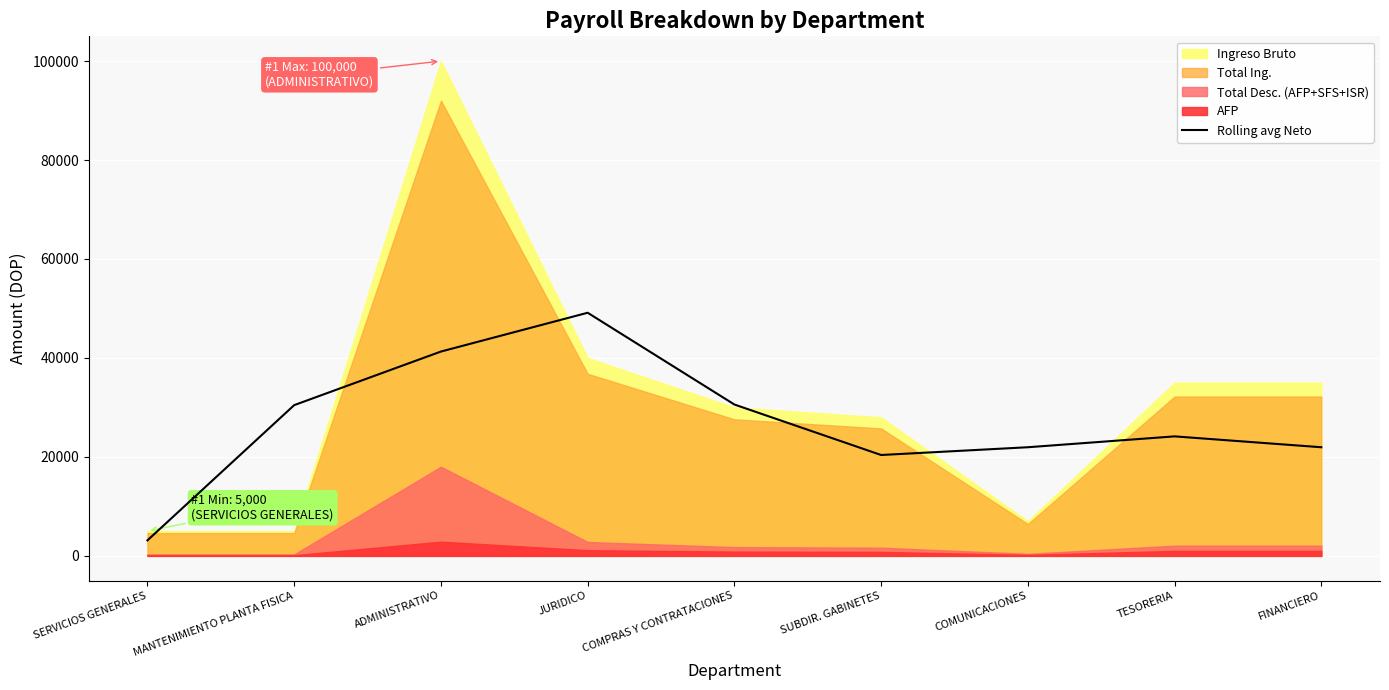

Is it true that Rolling avg Neto equals 54567.8 at MANTENIMIENTO PLANTA FISICA?

False